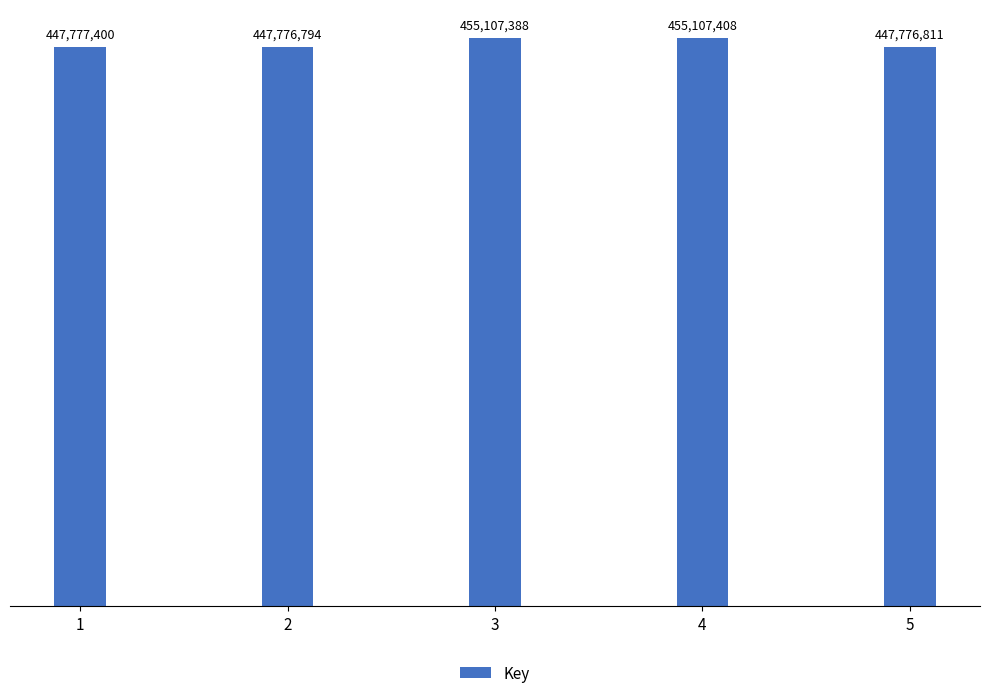

How many data points are less than 447777400?

2